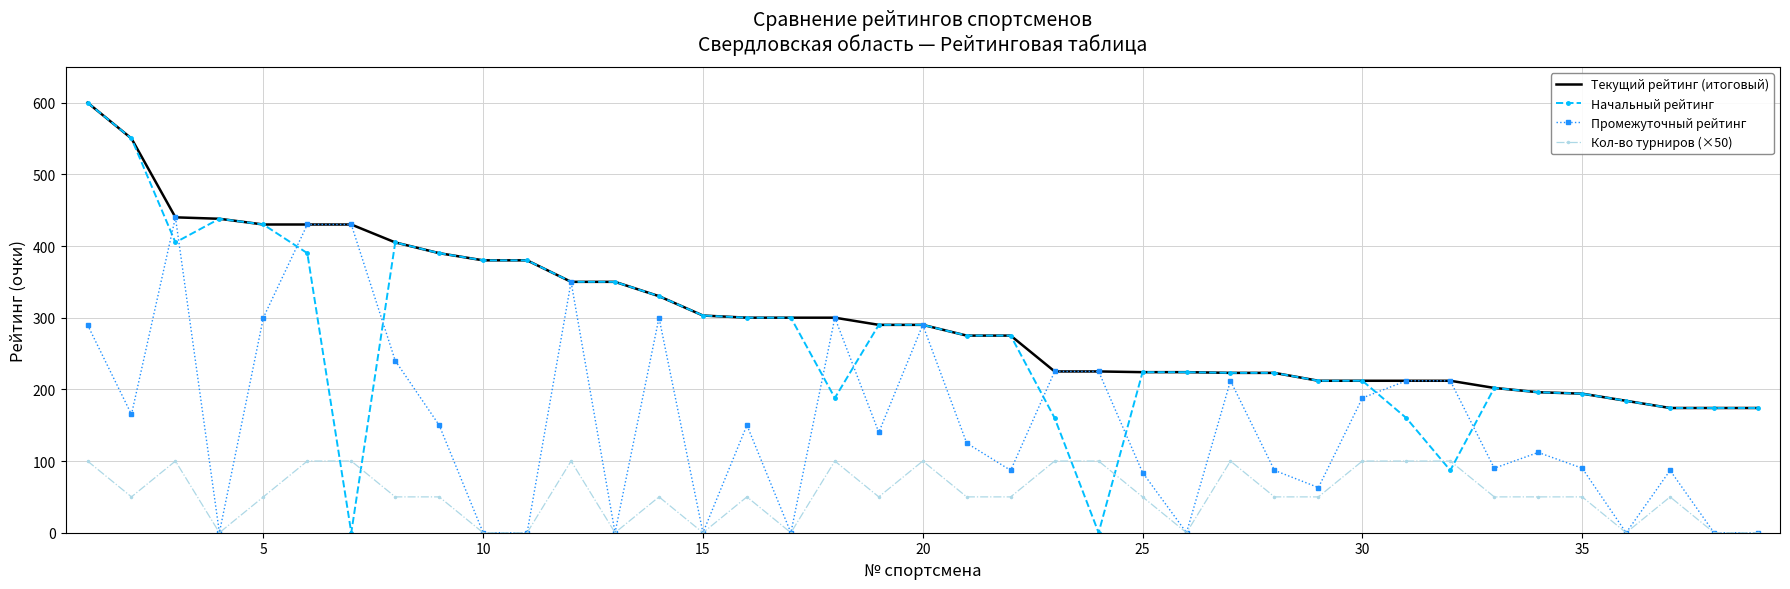

What is the maximum value shown in the chart?

600